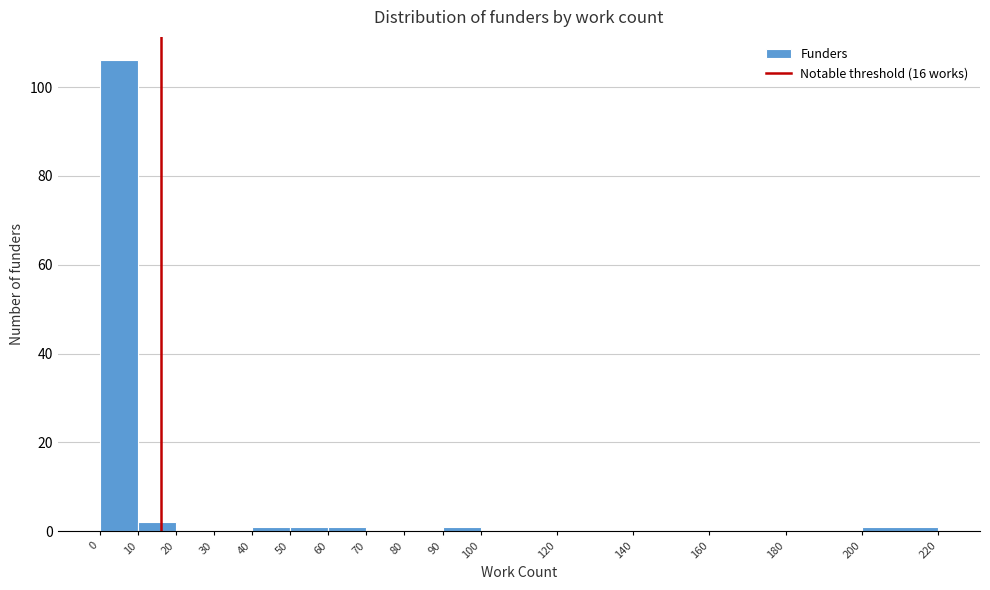

What is the height of the bar covering 0 to 10 on the x-axis? The values are not printed on the chart, so give them approximately, as read against the axis.

106